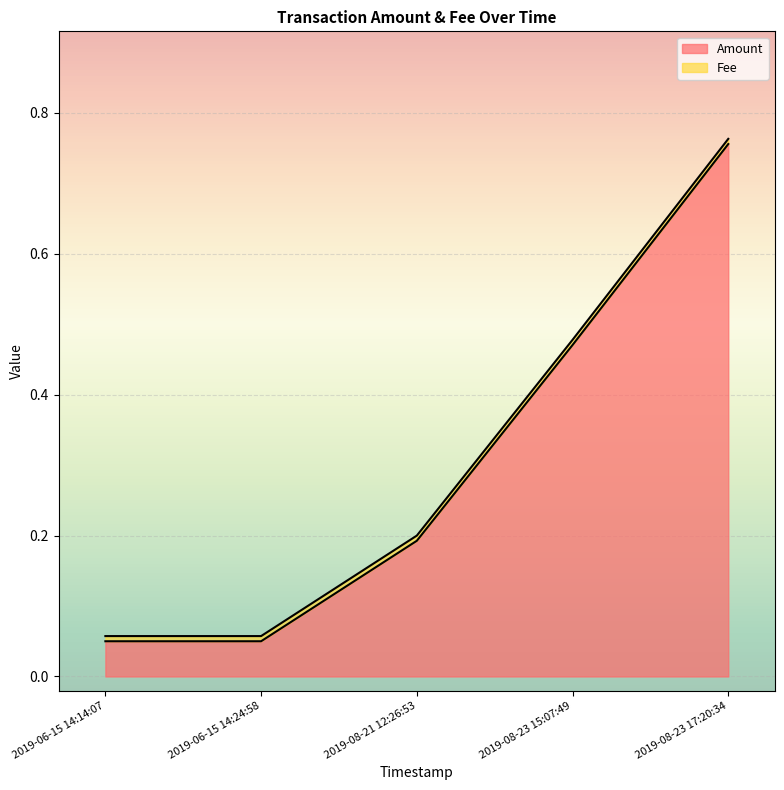

What are all the series names shown in the legend?

Amount, Fee